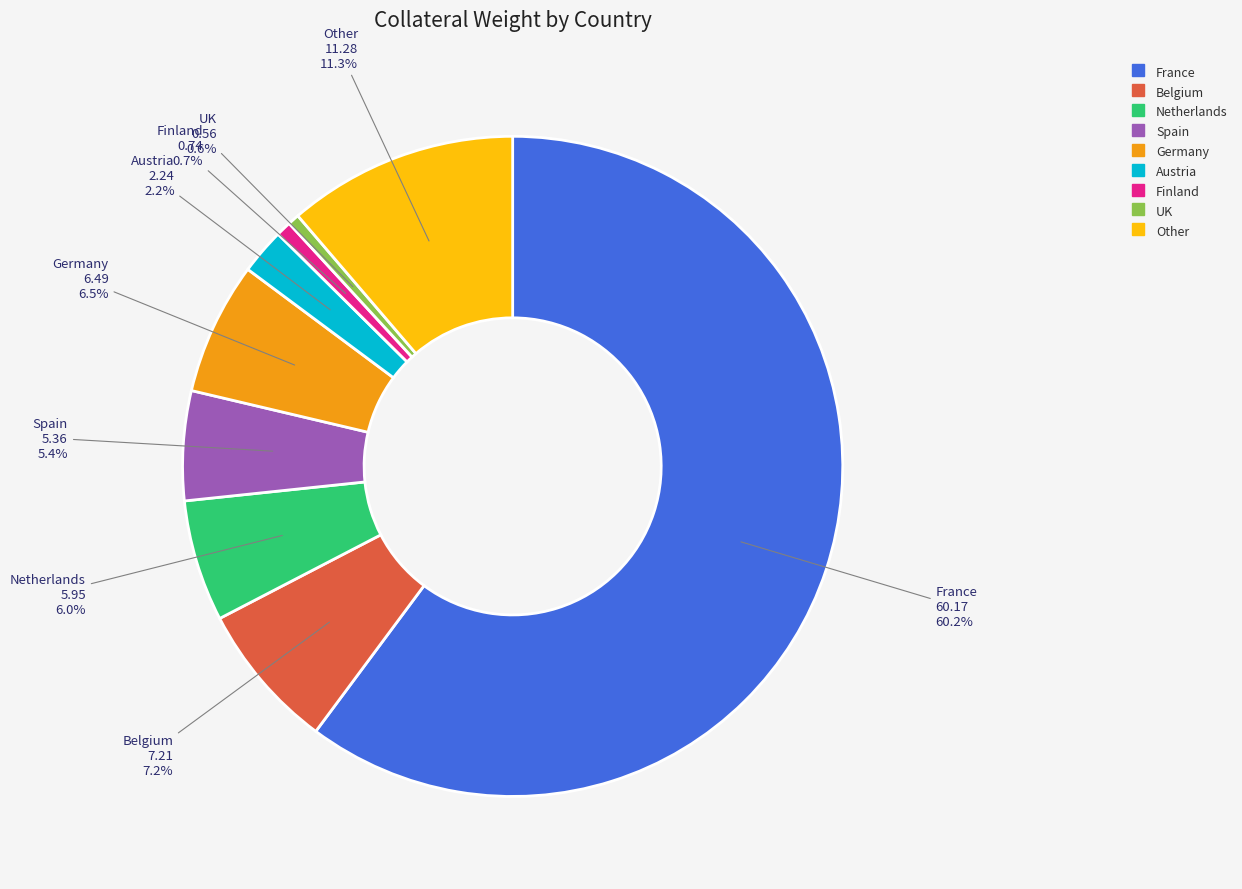

To the nearest percent, what portion does Netherlands represent?

6%